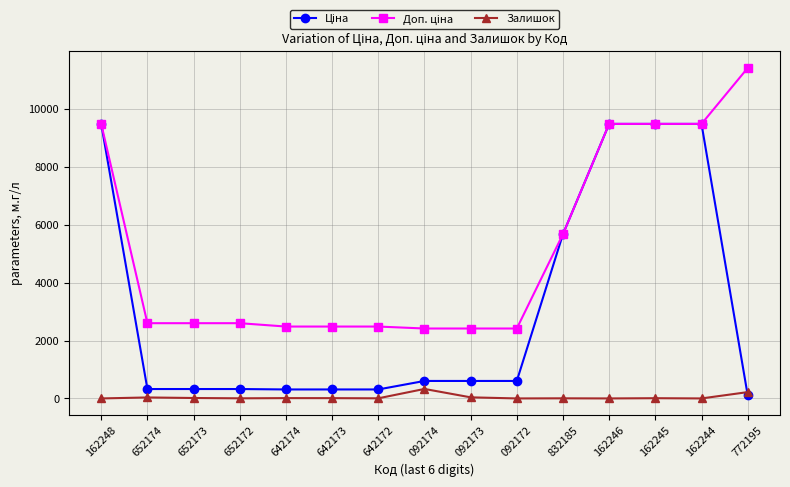

Is this an area chart (filled region under the line)?

No